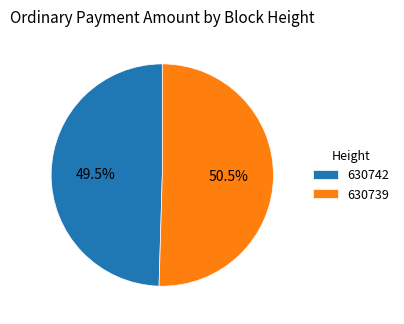

Combined, do 630739 and 630742 account for over 50%?

Yes